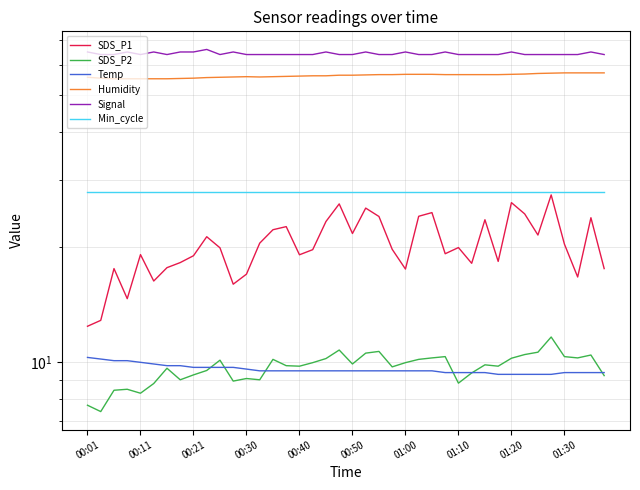

Reading right to left, what are all the values shown in this chart?

SDS_P1: 17.6	23.9	16.7	20.4	27.4	21.6	24.5	26.2	18.4	23.6	18.2	20.0	19.2	24.7	24.1	17.6	19.8	24.1	25.4	21.8	26.0	23.4	19.7	19.1	22.7	22.2	20.5	17.0	16.0	19.9	21.3	19.0	18.2	17.7	16.3	19.1	14.7	17.6	12.9	12.4
SDS_P2: 9.2	10.4	10.3	10.3	11.7	10.6	10.5	10.2	9.8	9.8	9.4	8.8	10.3	10.3	10.2	10.0	9.7	10.7	10.6	9.9	10.8	10.2	10.0	9.8	9.8	10.2	9.0	9.1	8.9	10.1	9.5	9.3	9.0	9.7	8.8	8.3	8.5	8.4	7.4	7.7
Temp: 9.4	9.4	9.4	9.4	9.3	9.3	9.3	9.3	9.3	9.4	9.4	9.4	9.4	9.5	9.5	9.5	9.5	9.5	9.5	9.5	9.5	9.5	9.5	9.5	9.5	9.5	9.5	9.6	9.7	9.7	9.7	9.7	9.8	9.8	9.9	10.0	10.1	10.1	10.2	10.3
Humidity: 57.3	57.3	57.3	57.3	57.2	57.1	56.9	56.8	56.7	56.7	56.7	56.7	56.7	56.8	56.8	56.8	56.7	56.7	56.6	56.5	56.5	56.3	56.3	56.2	56.1	56.0	55.9	56.0	55.9	55.8	55.7	55.5	55.4	55.3	55.3	55.3	55.3	55.3	55.5	55.8
Signal: 64.0	65.0	64.0	64.0	64.0	64.0	64.0	65.0	64.0	64.0	64.0	64.0	65.0	64.0	64.0	65.0	64.0	64.0	65.0	64.0	64.0	65.0	64.0	64.0	64.0	64.0	64.0	64.0	65.0	64.0	66.0	65.0	65.0	64.0	65.0	64.0	65.0	64.0	64.0	65.0
Min_cycle: 28.0	28.0	28.0	28.0	28.0	28.0	28.0	28.0	28.0	28.0	28.0	28.0	28.0	28.0	28.0	28.0	28.0	28.0	28.0	28.0	28.0	28.0	28.0	28.0	28.0	28.0	28.0	28.0	28.0	28.0	28.0	28.0	28.0	28.0	28.0	28.0	28.0	28.0	28.0	28.0